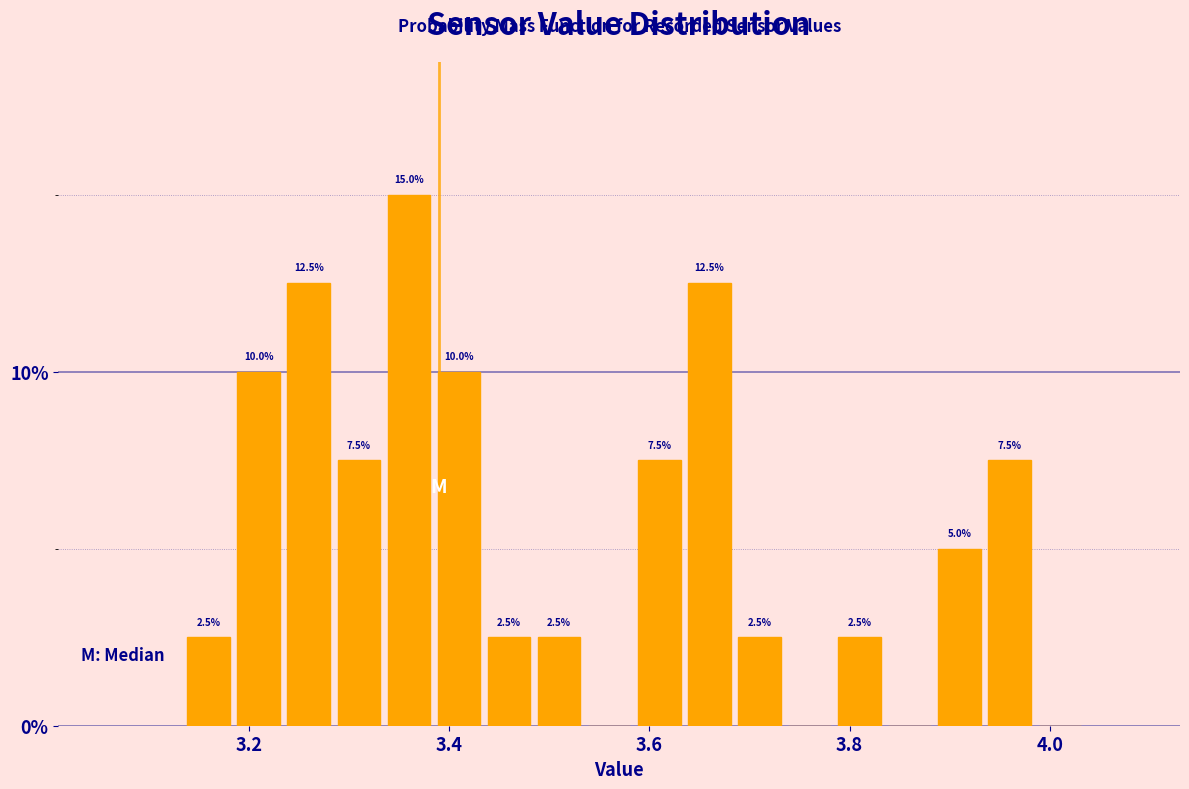

Around what value on the x-axis is the tallest bar? Give the approximate position of its centre, as read against the axis.

3.36